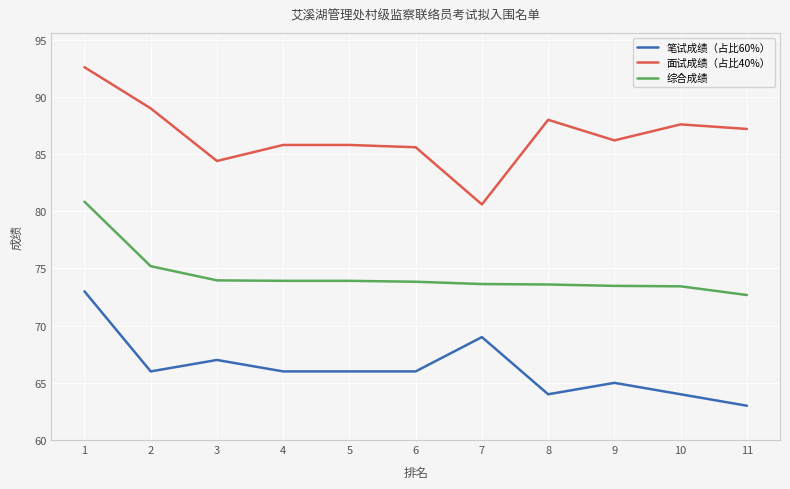

What is the lowest value of the 笔试成绩（占比60%） series?

63.0